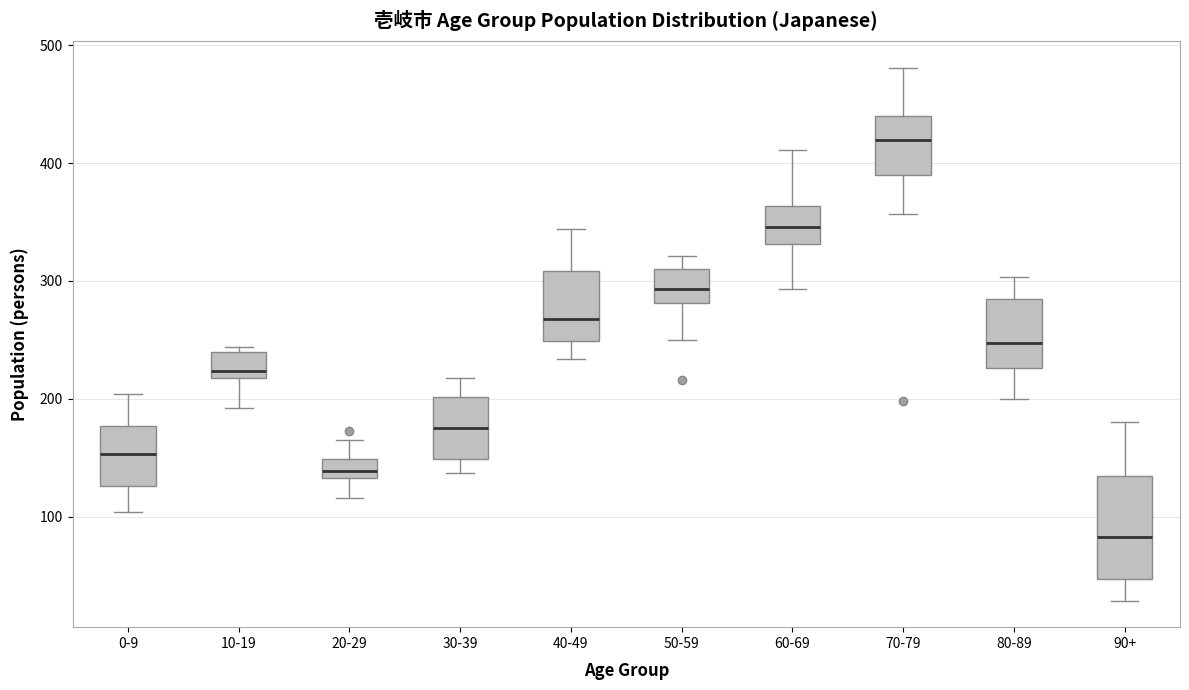

Reading left to right, transcribe this box plot: for each box, give where its median line is, the range the box spans, and where its two whiskers end, as read against the y-axis. The values are not printed on the chart, so give them approximately, as read against the axis.

0-9: median 150, box 130 to 180, whiskers 100 to 200
10-19: median 220 (just above the box's lower edge), box 220 to 240, whiskers 190 to 240 (just above the box's upper edge)
20-29: median 140, box 130 to 150, whiskers 120 to 170
30-39: median 180, box 150 to 200, whiskers 140 to 220
40-49: median 270, box 250 to 310, whiskers 230 to 340
50-59: median 290, box 280 to 310, whiskers 250 to 320
60-69: median 350, box 330 to 360, whiskers 290 to 410
70-79: median 420, box 390 to 440, whiskers 360 to 480
80-89: median 250, box 230 to 280, whiskers 200 to 300
90+: median 80, box 50 to 130, whiskers 30 to 180